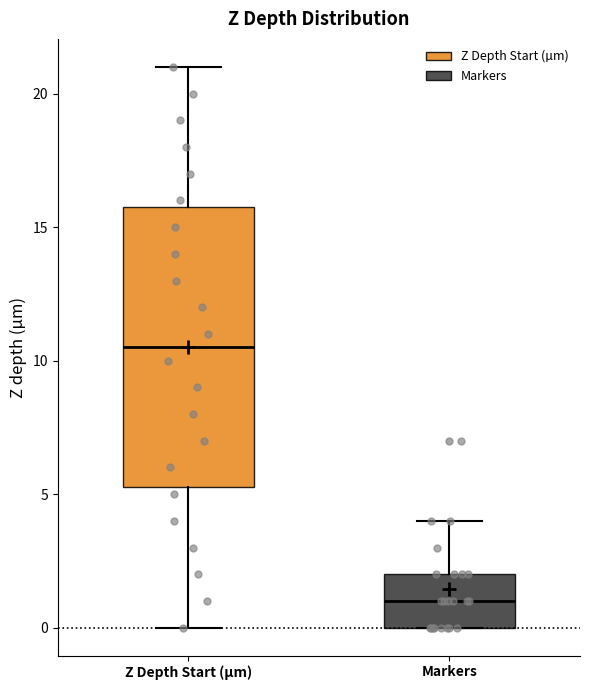

Which box is the tallest, from its lower edge to its upper edge?

Z Depth Start (µm)